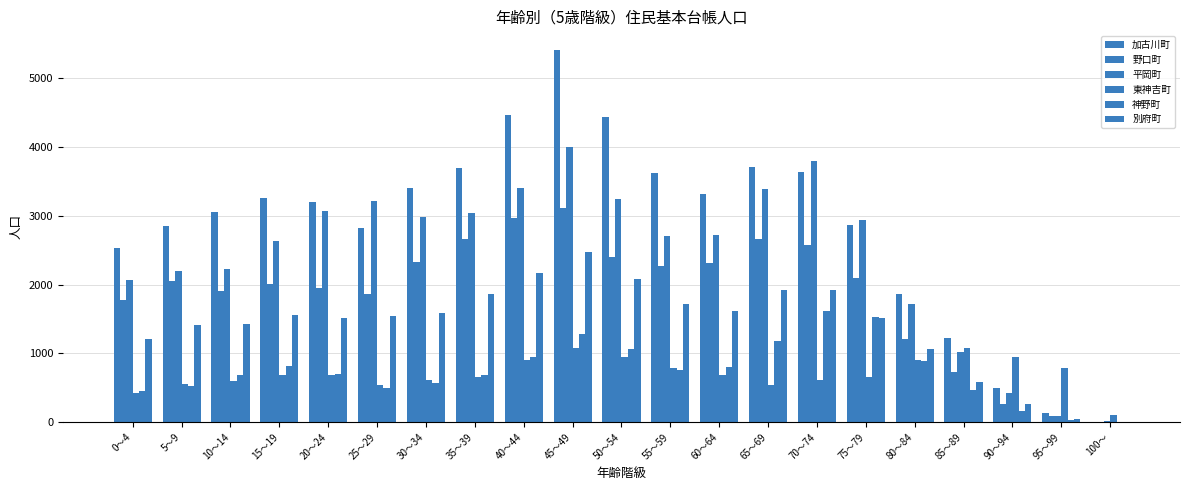

Which series has the widest spread of values?

加古川町